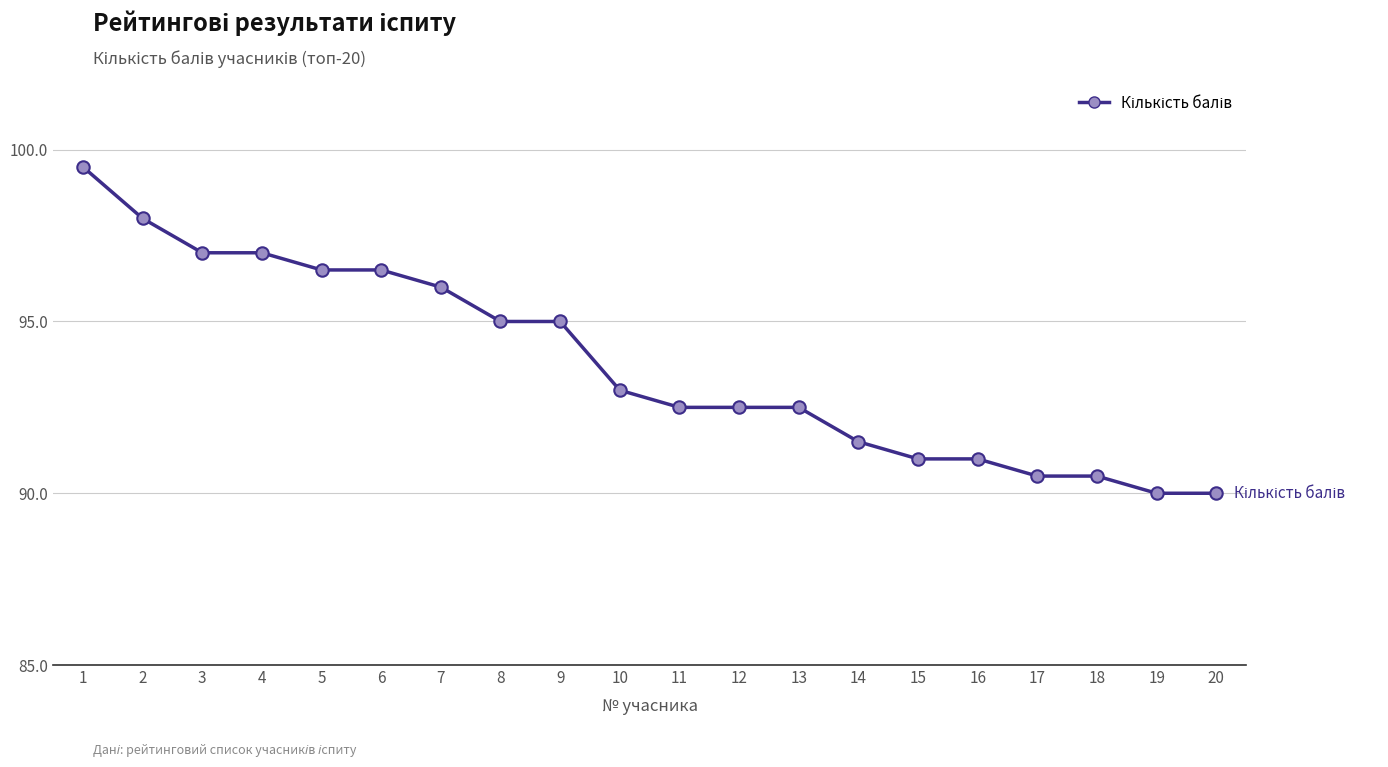

Between 19 and 2, which is larger?

2